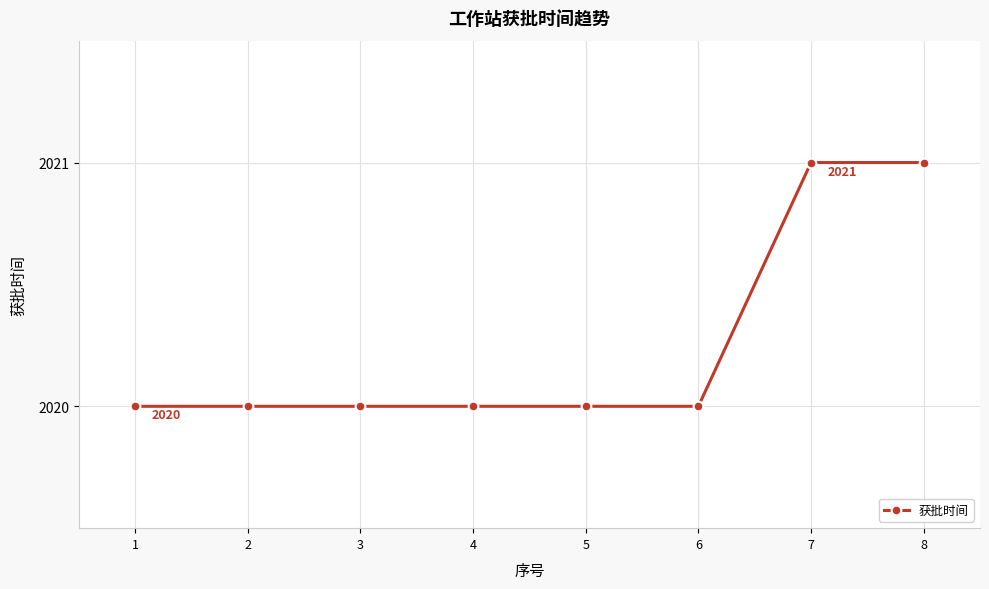

What is the value of the 6th point from the left?

2020